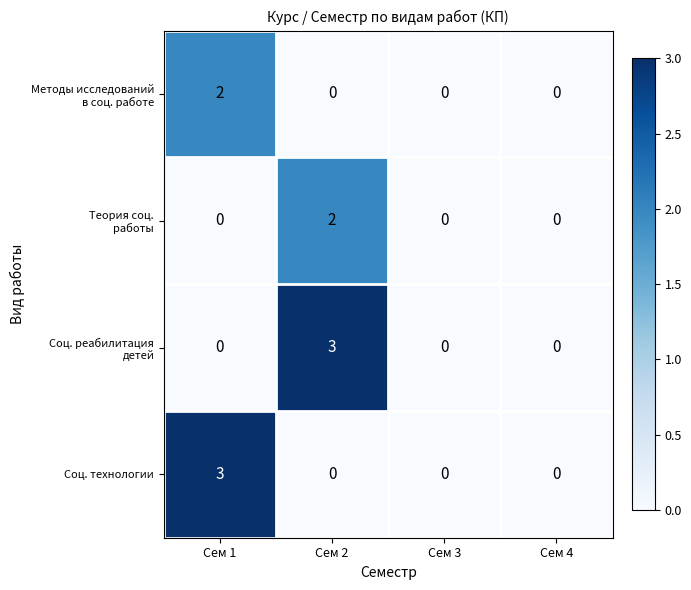

What is the sum of all Соц. технологии values?

3